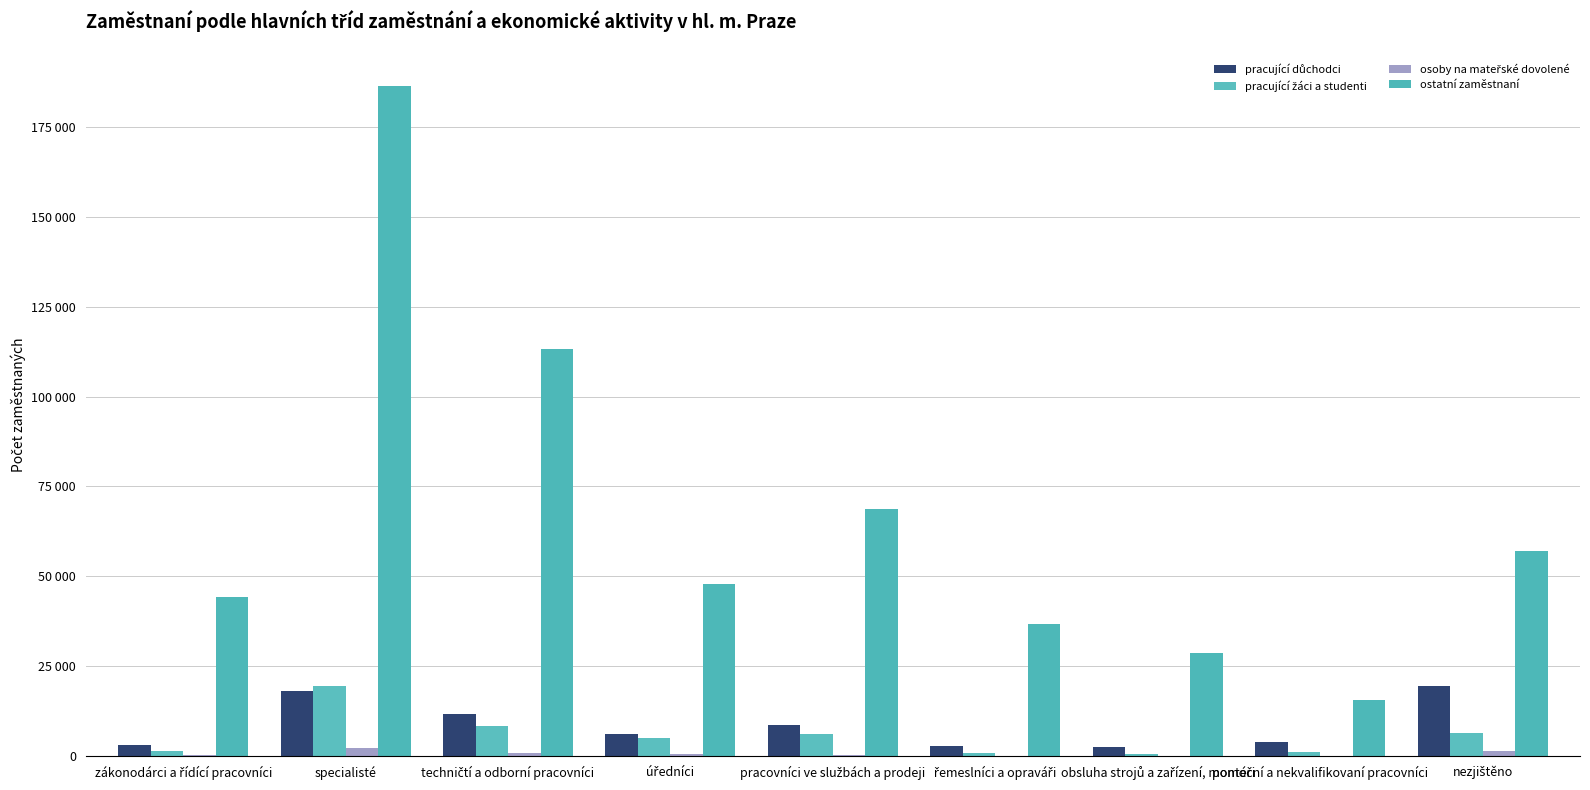

At which label is ostatní zaměstnaní closest to 100964?

techničtí a odborní pracovníci